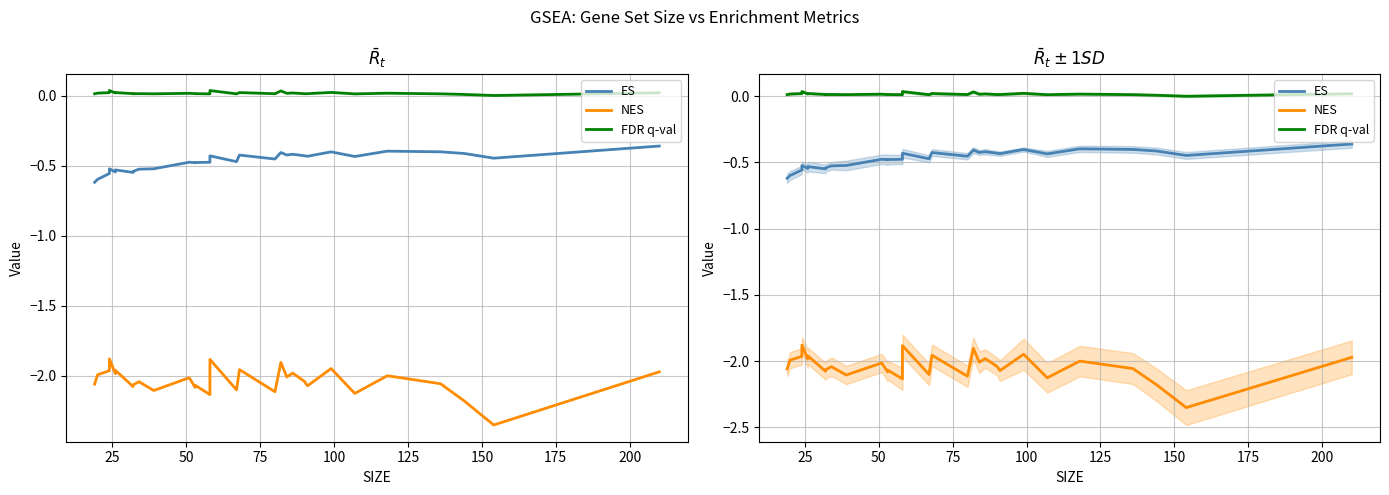

The FDR q-val series shows 0.0 at 16. True or false?

False